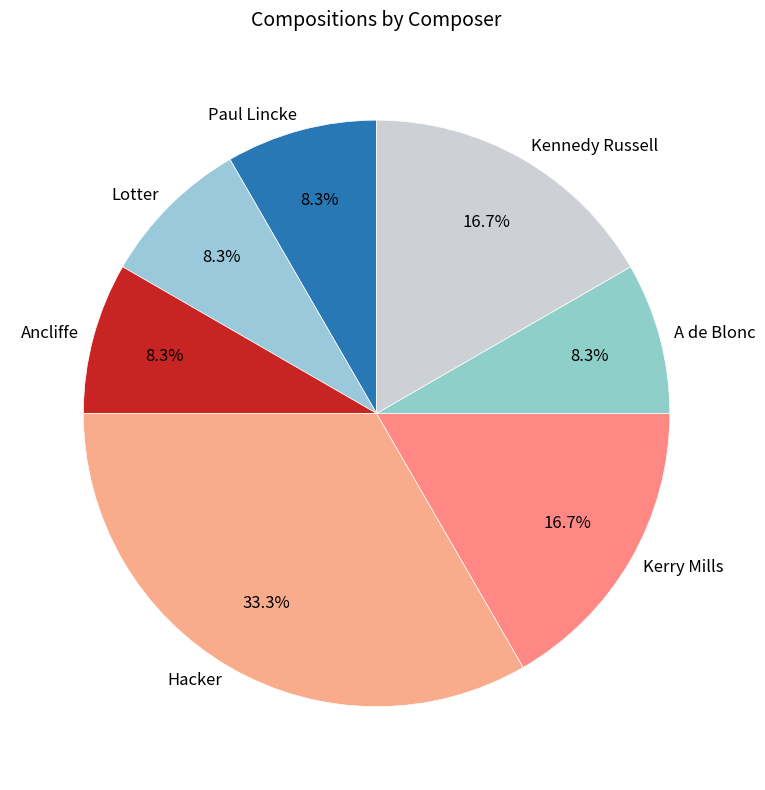

Between Kerry Mills and A de Blonc, which is larger?

Kerry Mills